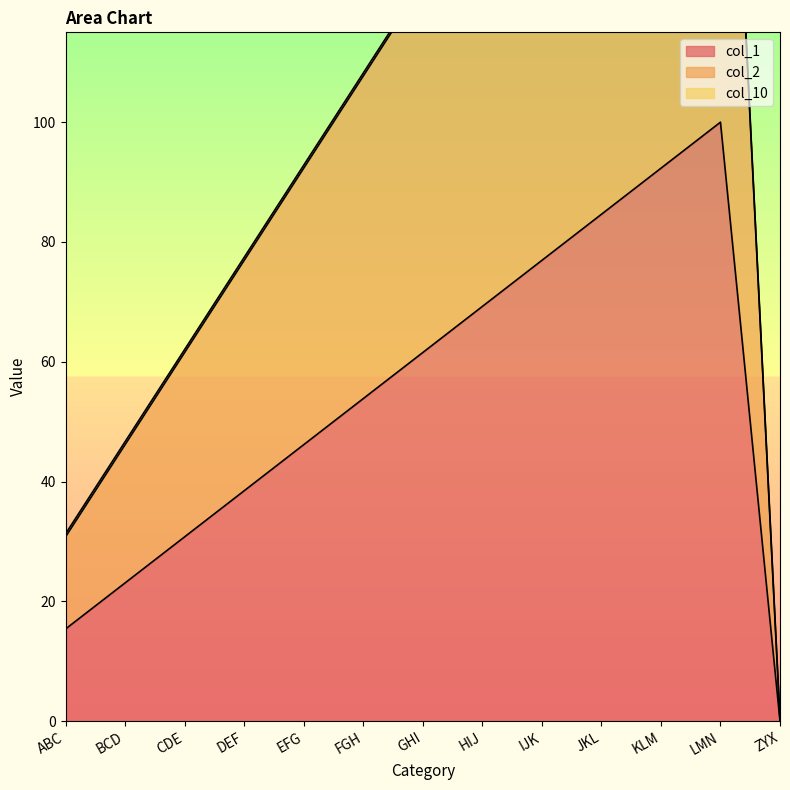

Where is the first local maximum for col_2?

LMN